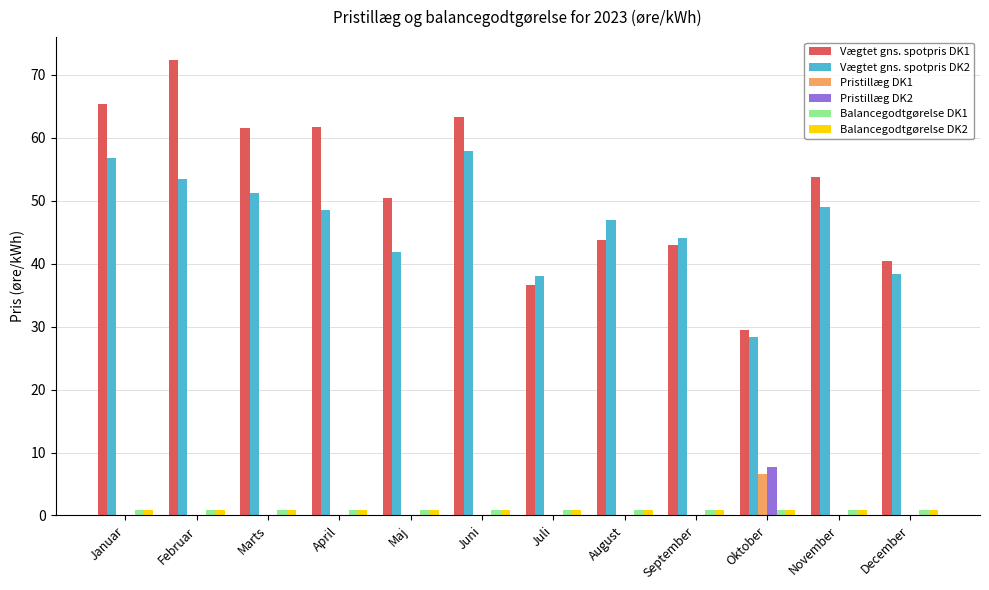

What is the sum of all Pristillæg DK1 values?

6.5